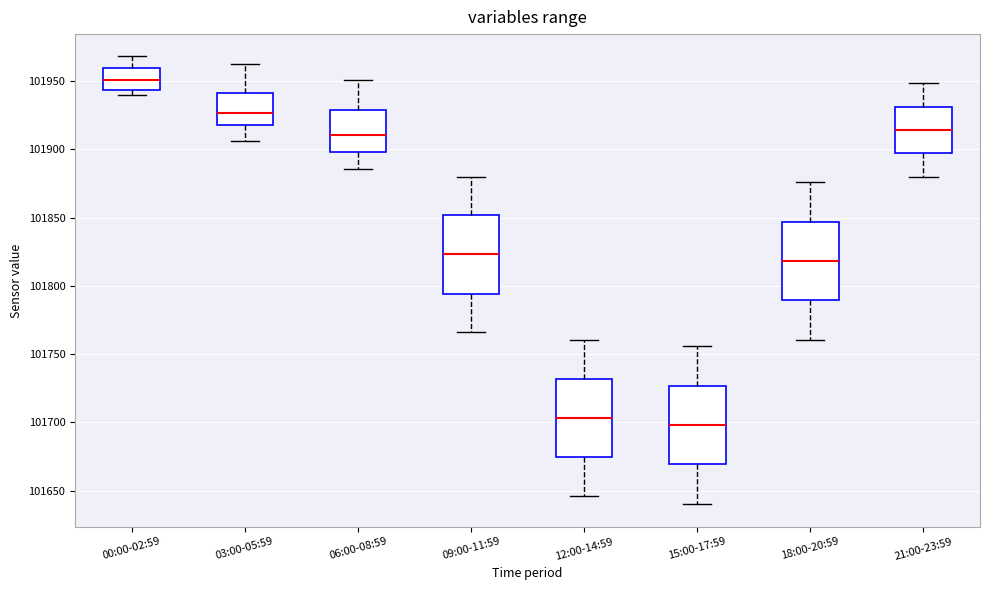

Reading left to right, read every box against the y-axis: the position of its median line, the range the box covers, and the ends of its whiskers. The values are not printed on the chart, so give them approximately, as read against the axis.

00:00-02:59: median 101950, box 101945 to 101960, whiskers 101940 to 101970
03:00-05:59: median 101925, box 101920 to 101940, whiskers 101905 to 101965
06:00-08:59: median 101910, box 101900 to 101930, whiskers 101885 to 101950
09:00-11:59: median 101825, box 101795 to 101850, whiskers 101765 to 101880
12:00-14:59: median 101705, box 101675 to 101730, whiskers 101645 to 101760
15:00-17:59: median 101700, box 101670 to 101725, whiskers 101640 to 101755
18:00-20:59: median 101820, box 101790 to 101845, whiskers 101760 to 101875
21:00-23:59: median 101915, box 101895 to 101930, whiskers 101880 to 101950